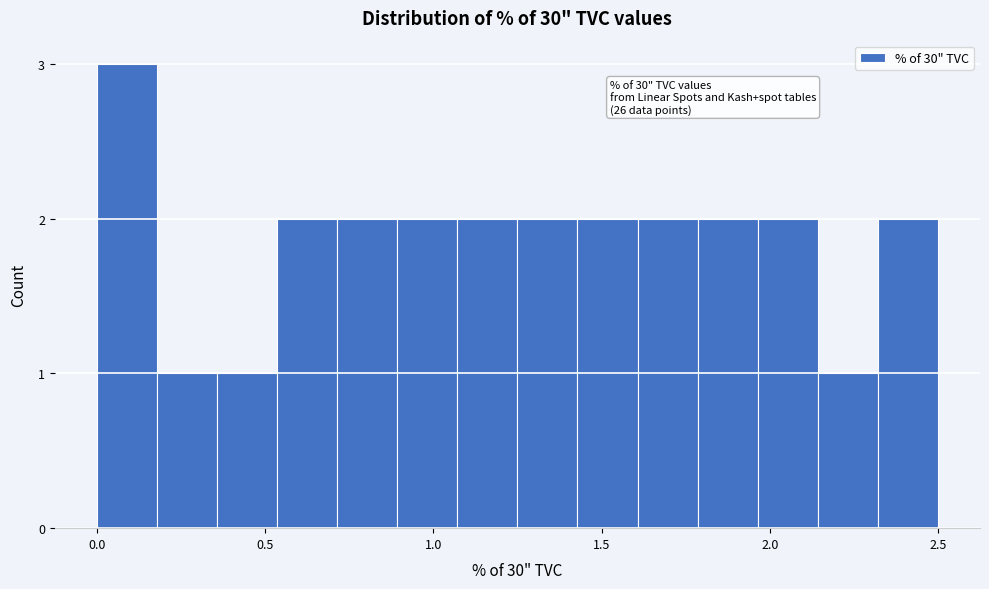

Around what value on the x-axis is the tallest bar? Give the approximate position of its centre, as read against the axis.

0.10